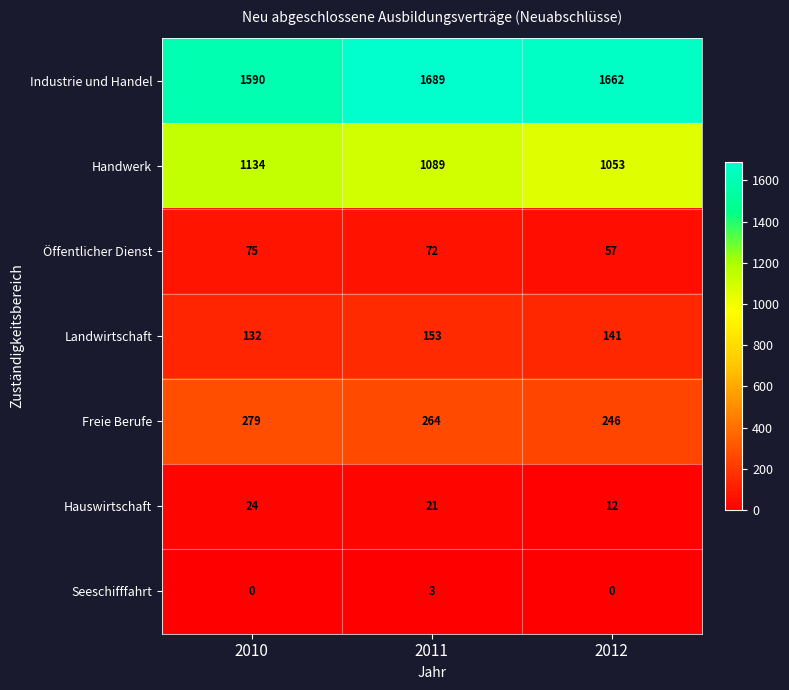

What is the total value across all series at 2010?

3234